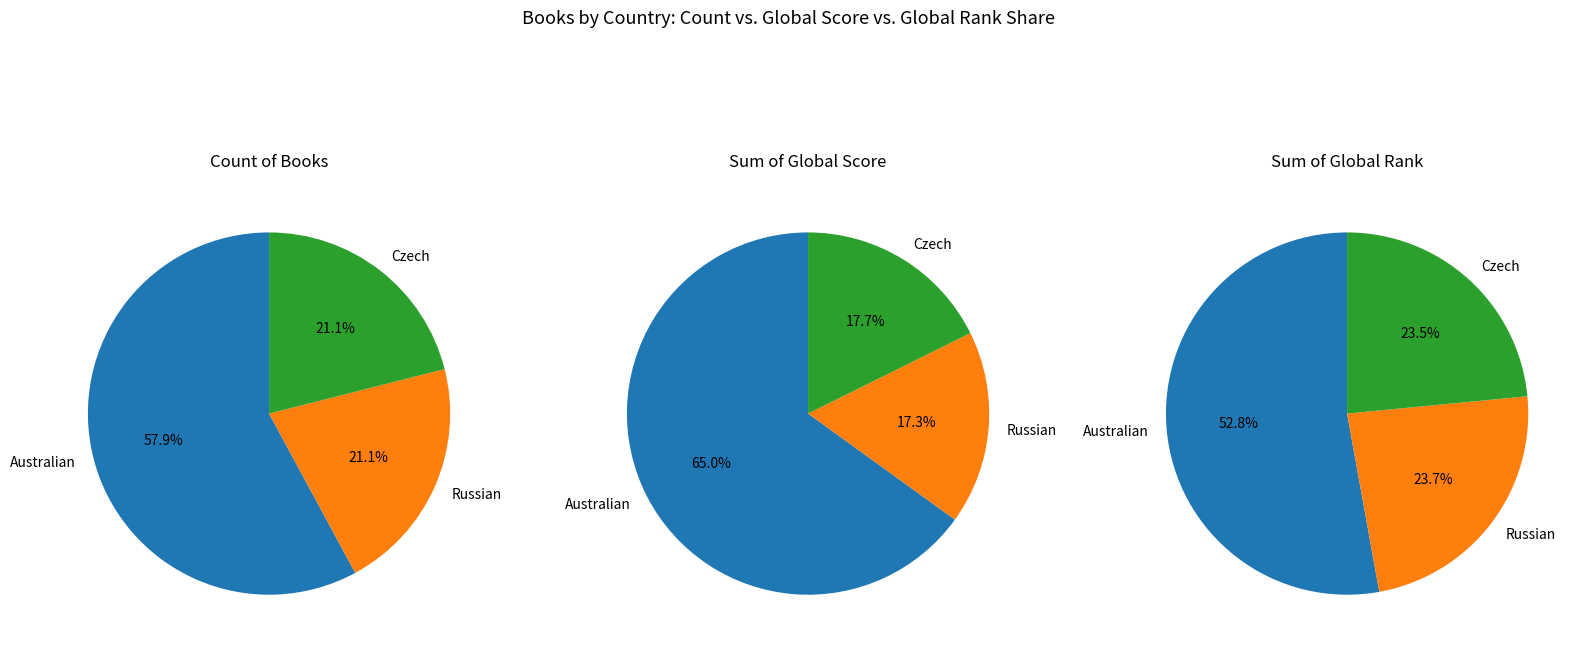

How many slices are in this pie chart?

3